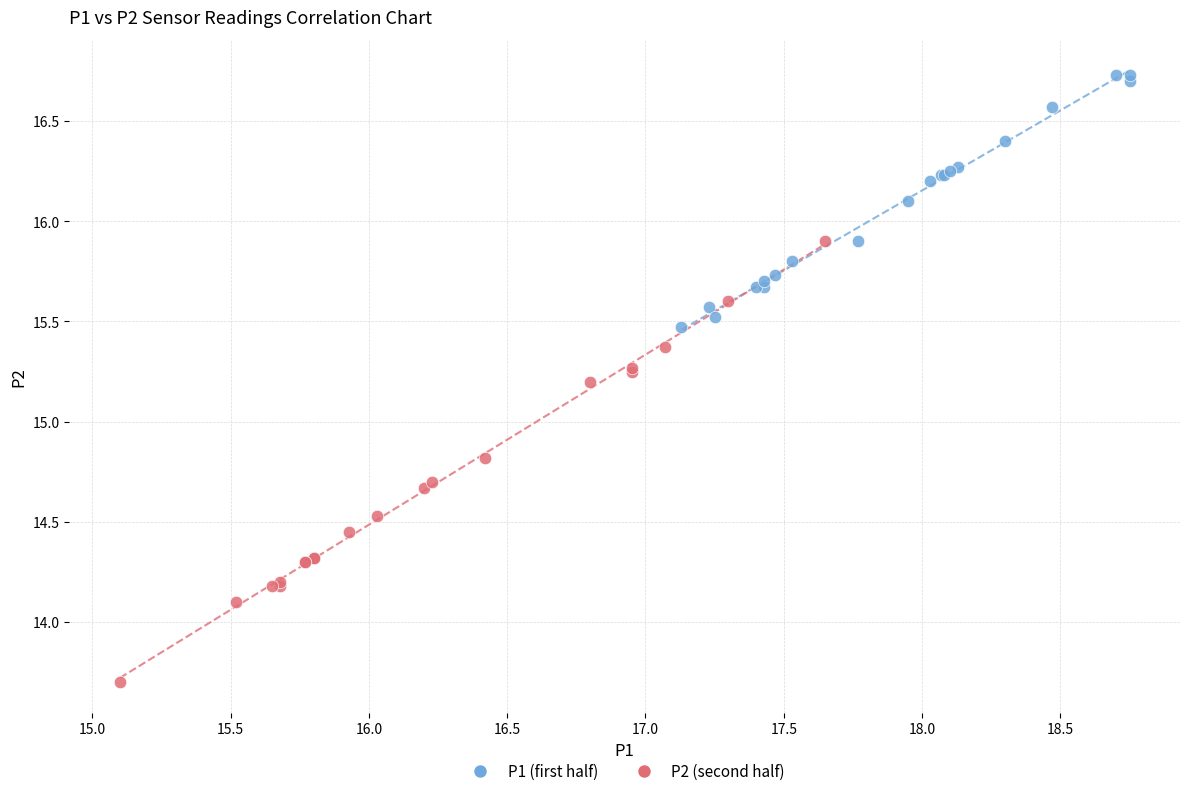

Which series contains the highest Y value?

P1 (first half)